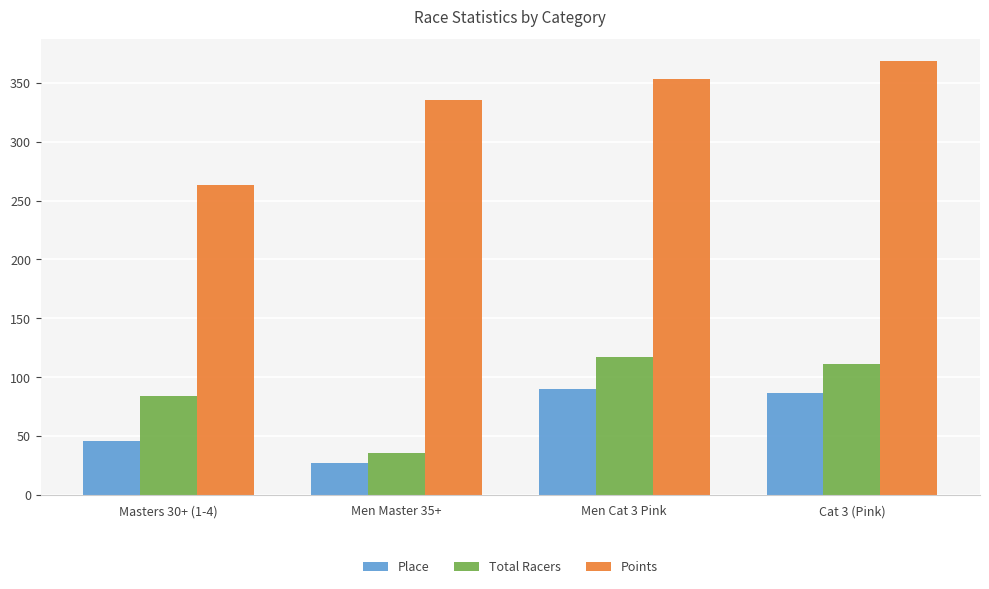

At which label does Total Racers first exceed 111?

Men Cat 3 Pink